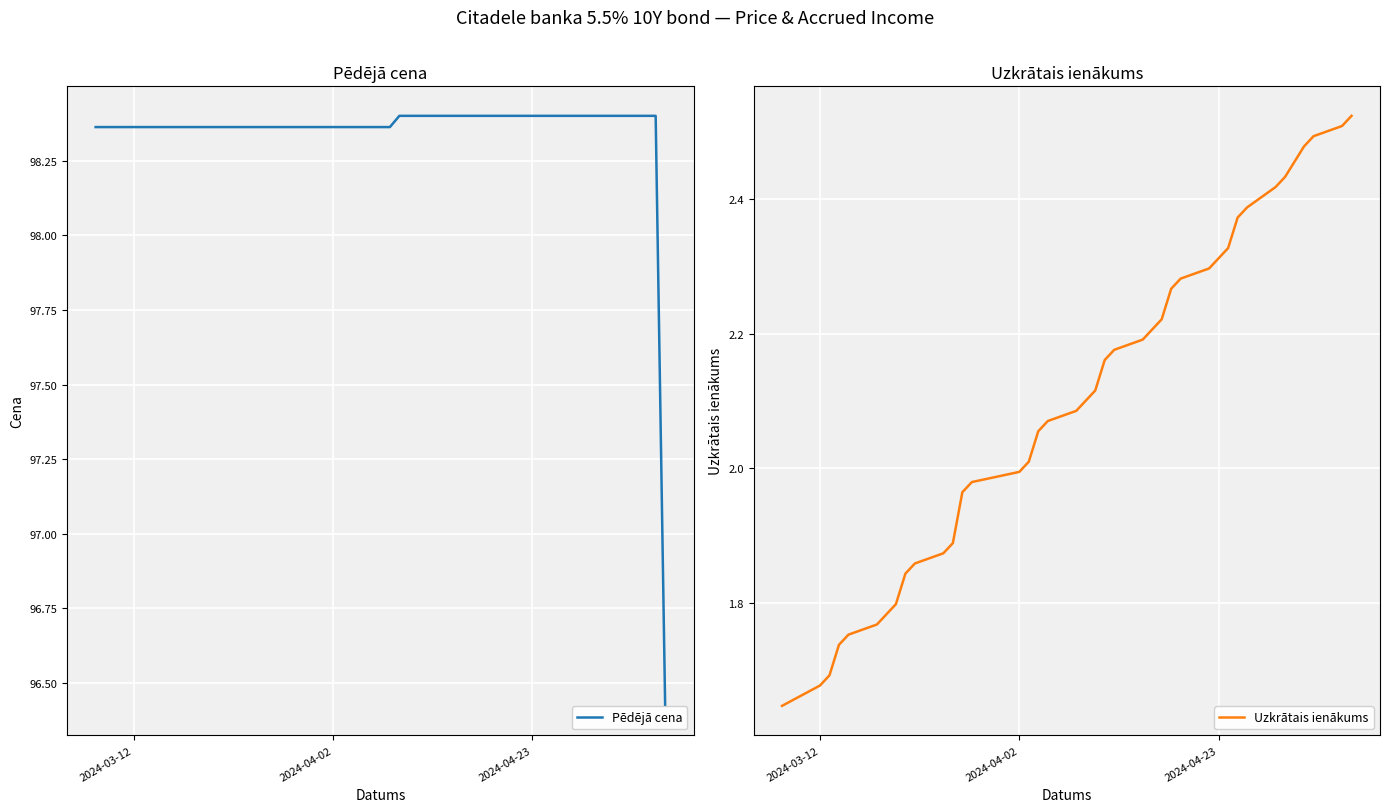

What is the sum of all Uzkrātais ienākums values?

81.7